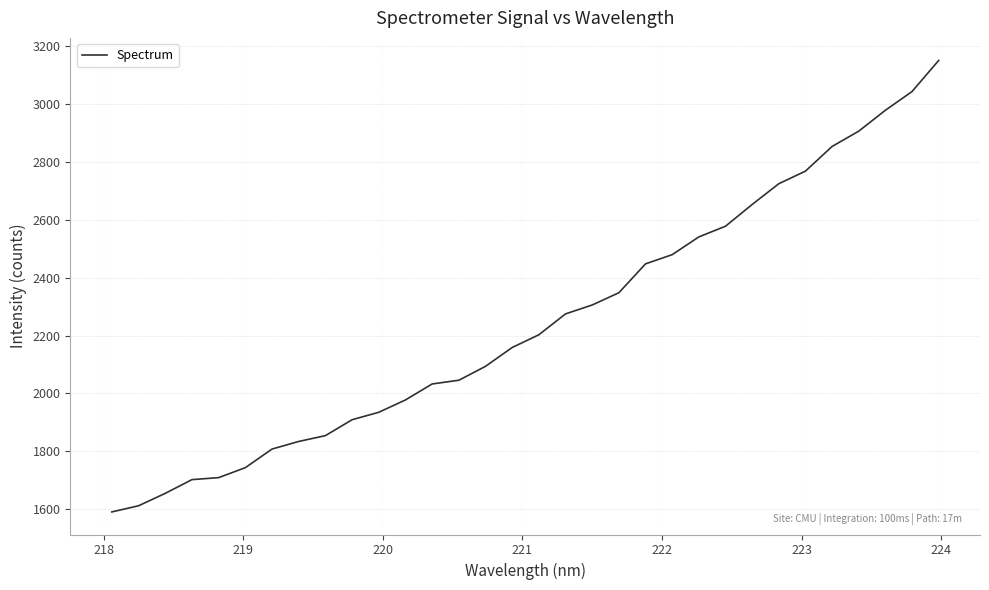

What is the minimum value shown in the chart?

1590.6